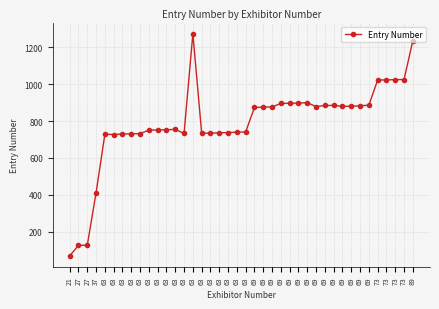

What is the difference between the second highest and minimum values?

1169